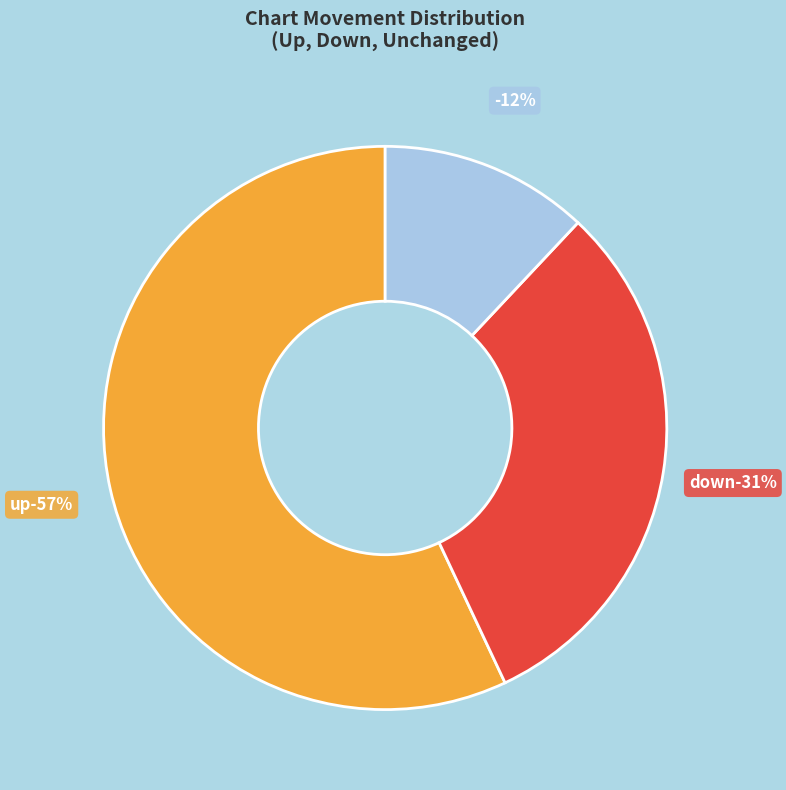

The down slice represents 23% of the pie. True or false?

False